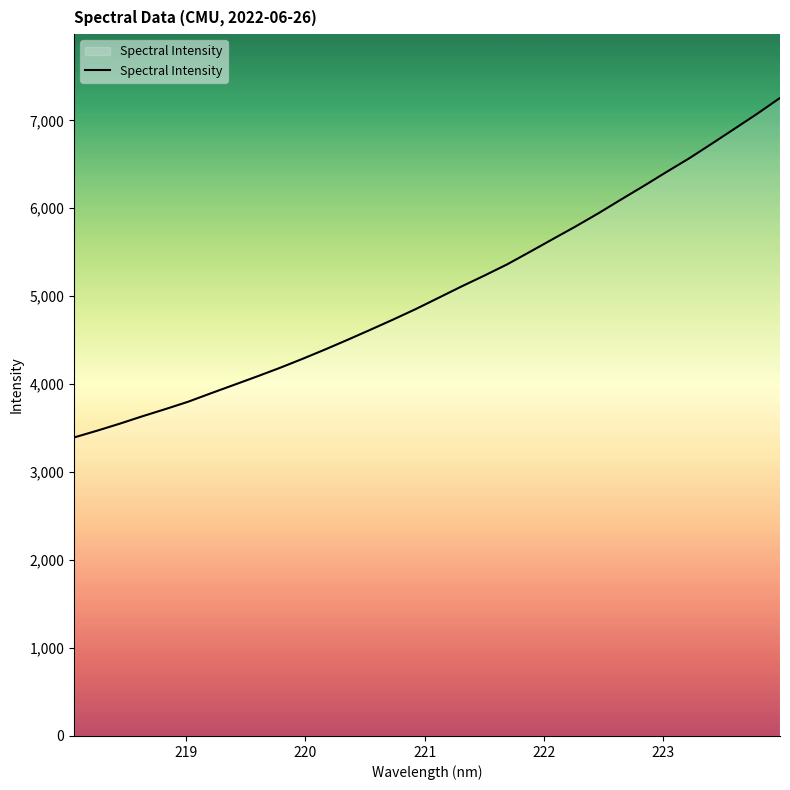

What is the greatest value displayed?

7254.2